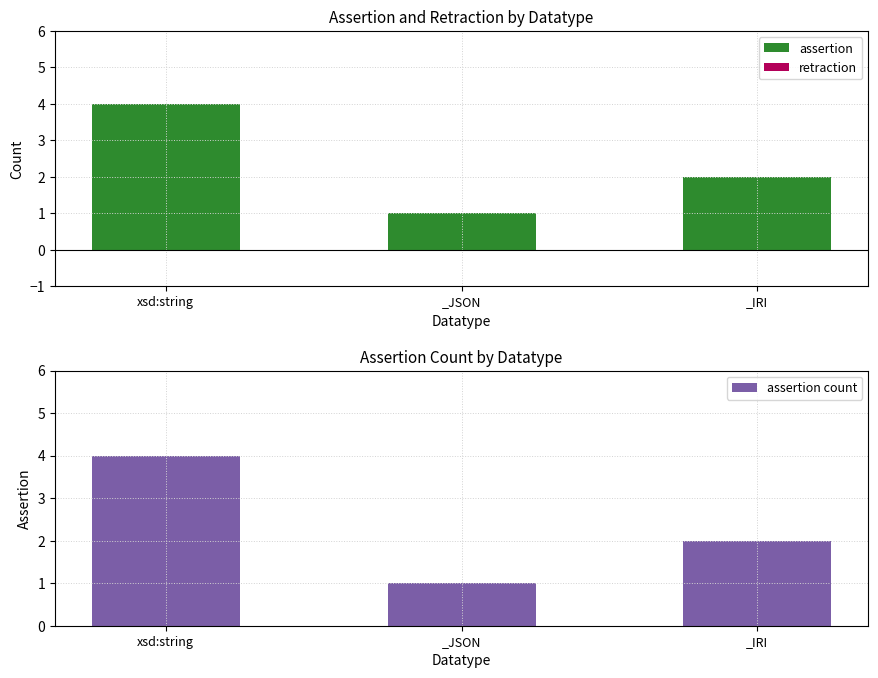

What is the label of the 2nd bar from the right?

_JSON